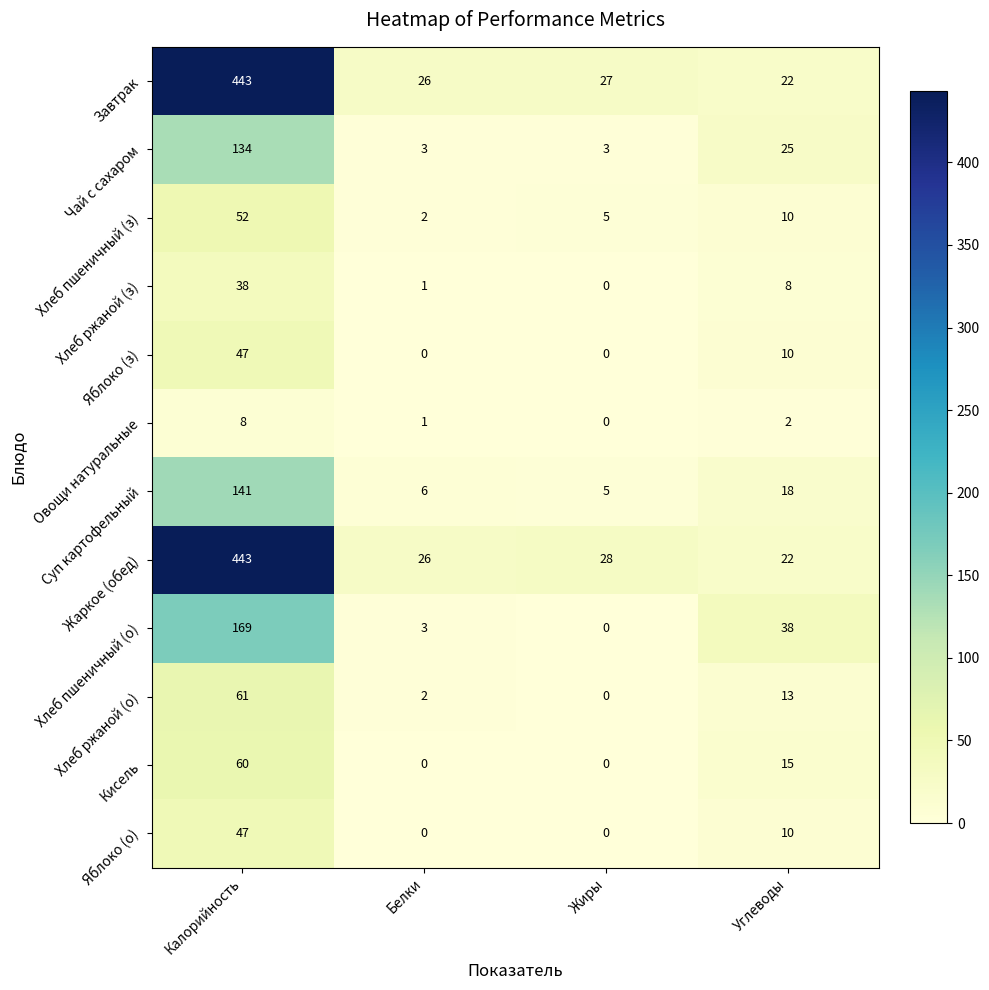

Between Жиры and Углеводы, which series saw the biggest shift?

Хлеб пшеничный (о)